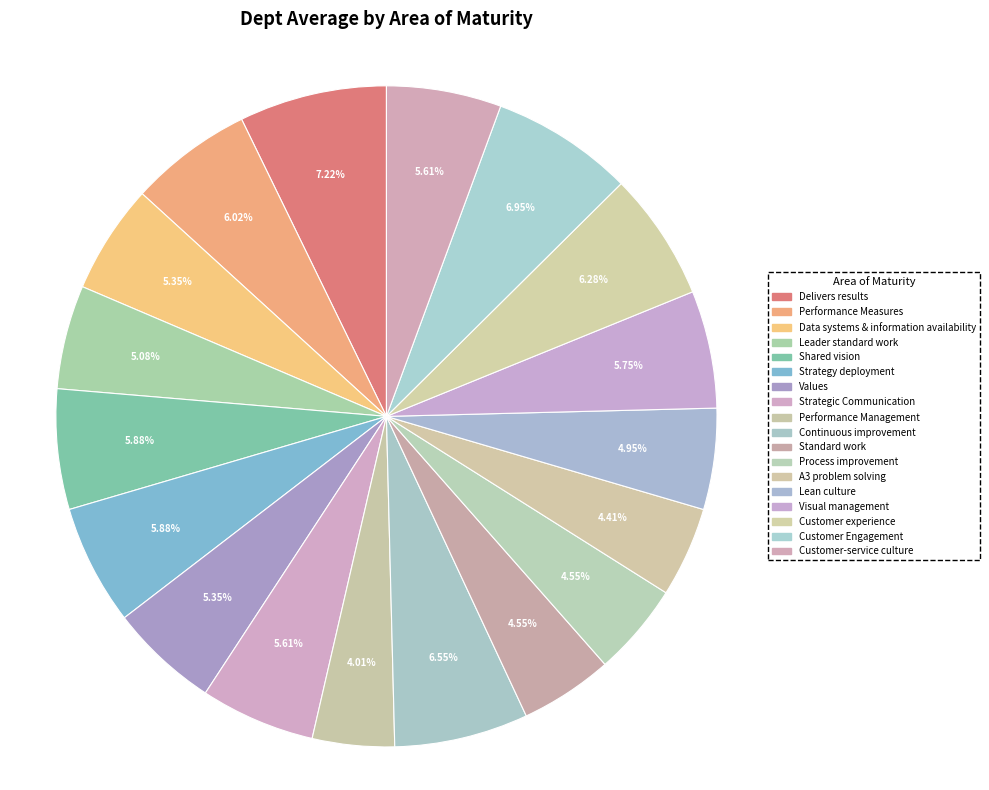

To the nearest percent, what is the difference between the A3 problem solving and Delivers results slice percentages?

3%